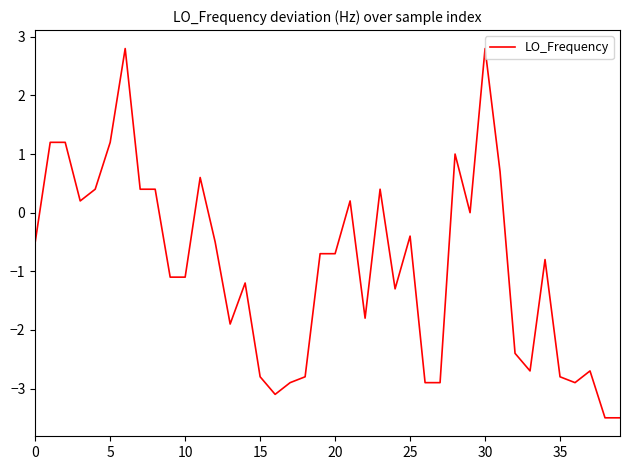

What is the greatest value displayed?

2.8